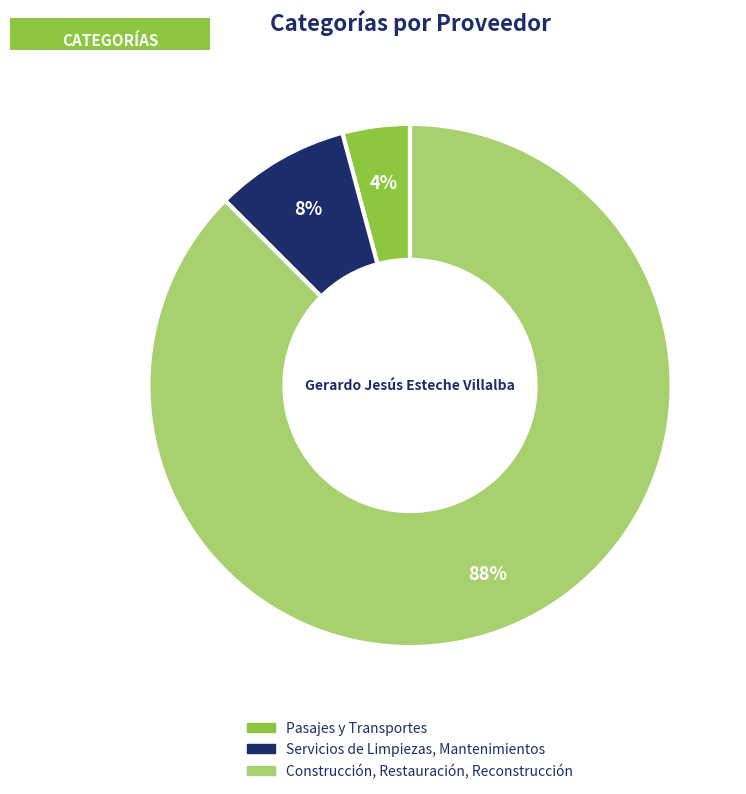

To the nearest percent, what is the average slice percentage?

33%